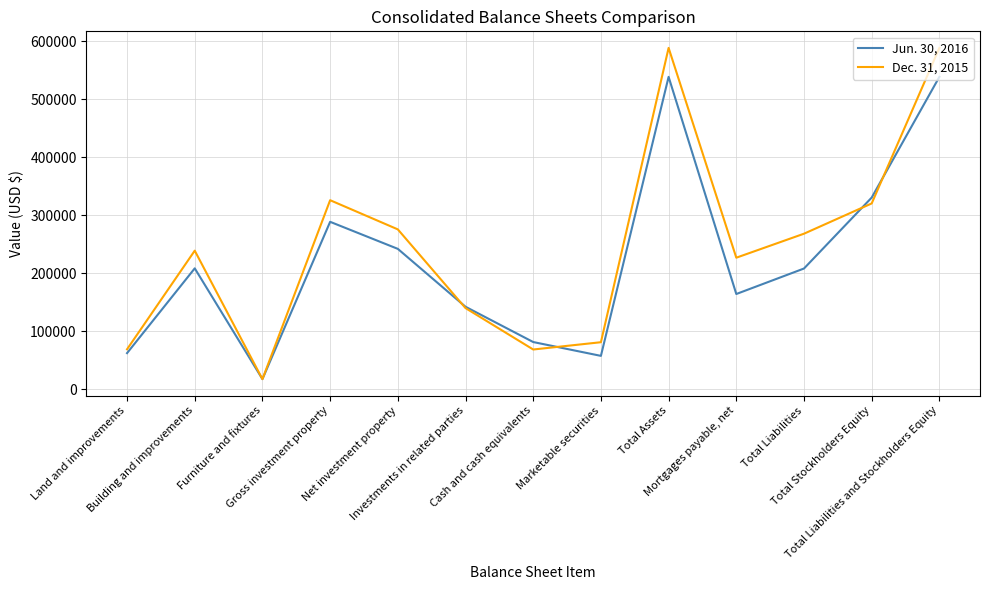

List the series in order of their peak value, lowest first.

Jun. 30, 2016, Dec. 31, 2015